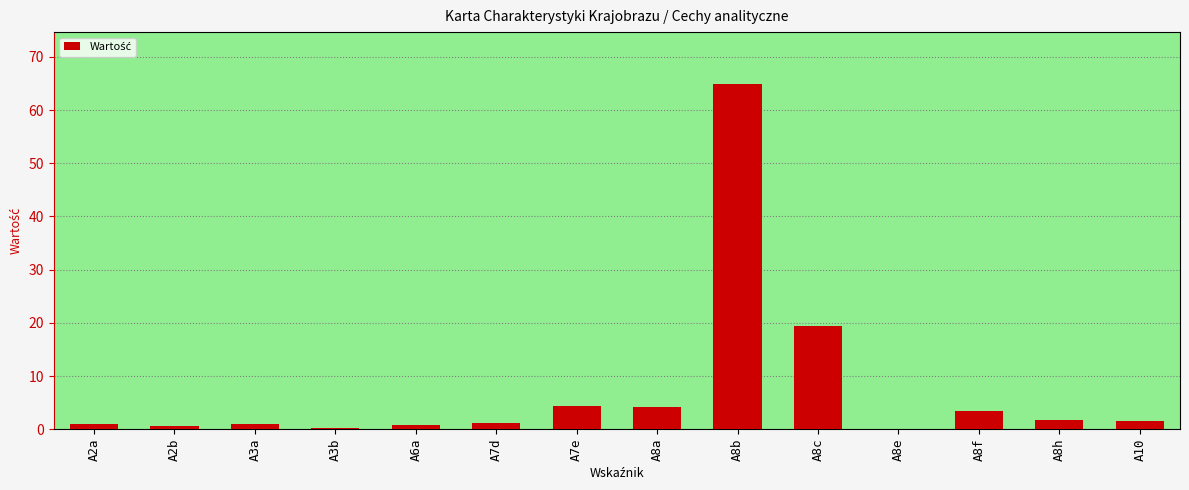

At which label is the value closest to 32?

A8c